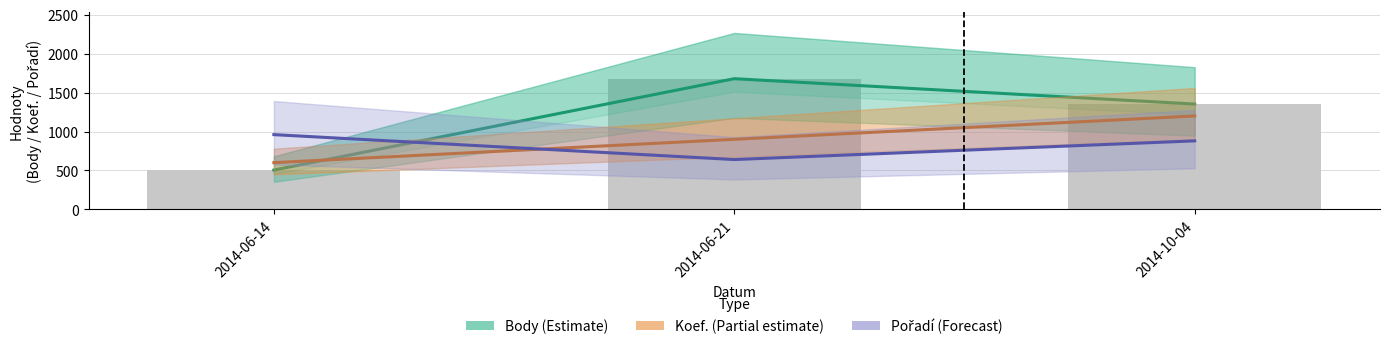

What is the difference between the highest and lowest values at 2014-10-04?

473